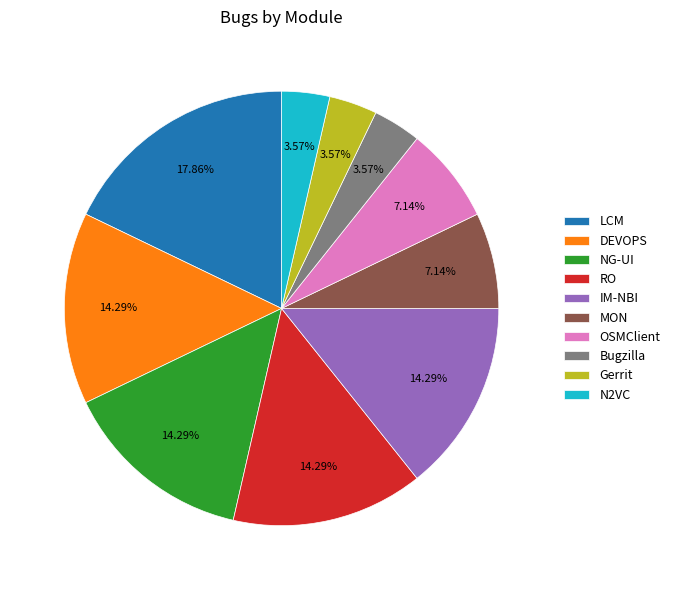

To the nearest percent, what is the difference between the largest and smallest slice percentages?

14%